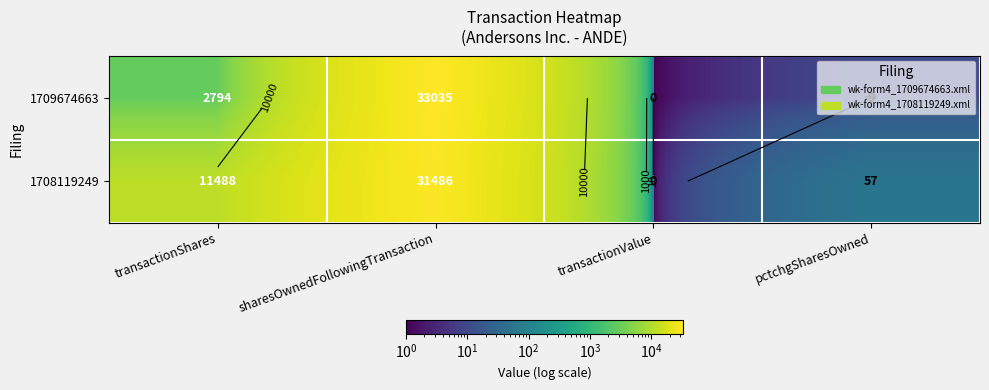

Which series has the widest spread of values?

1709674663